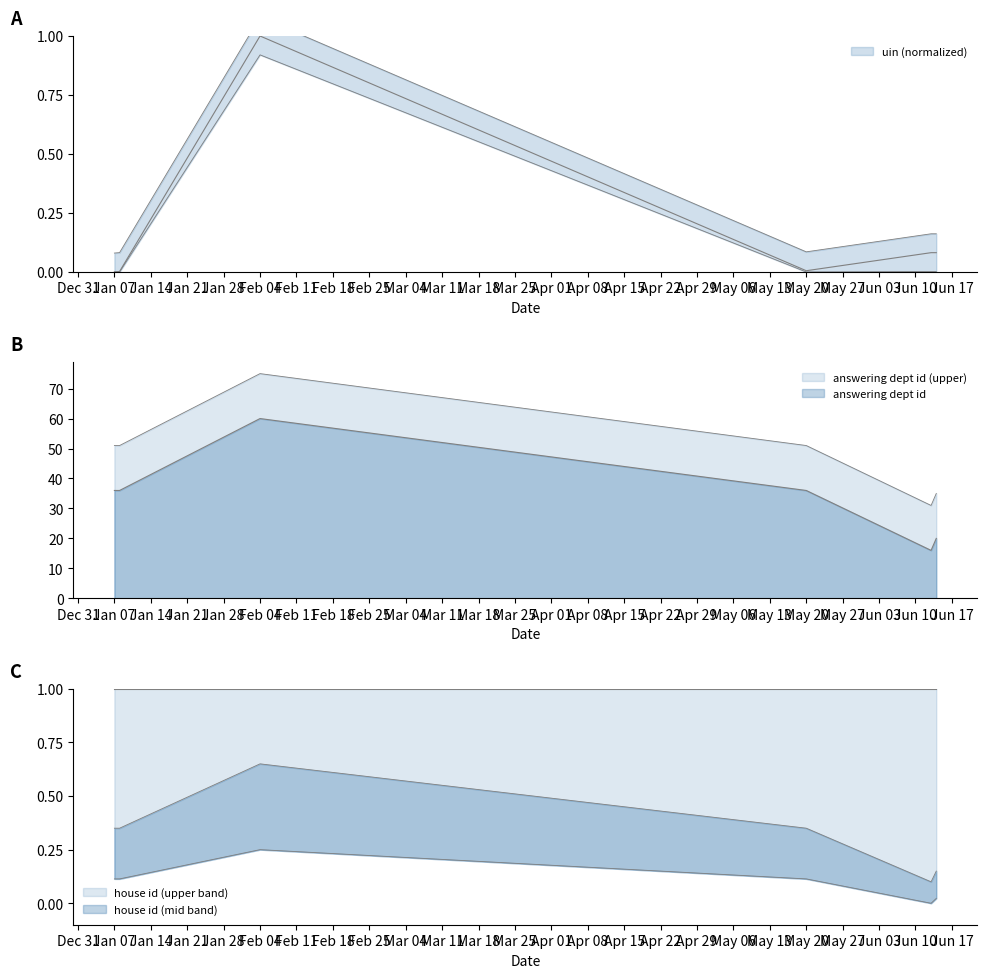

Is it true that house id (upper band) equals 0.2 at May 20?

False